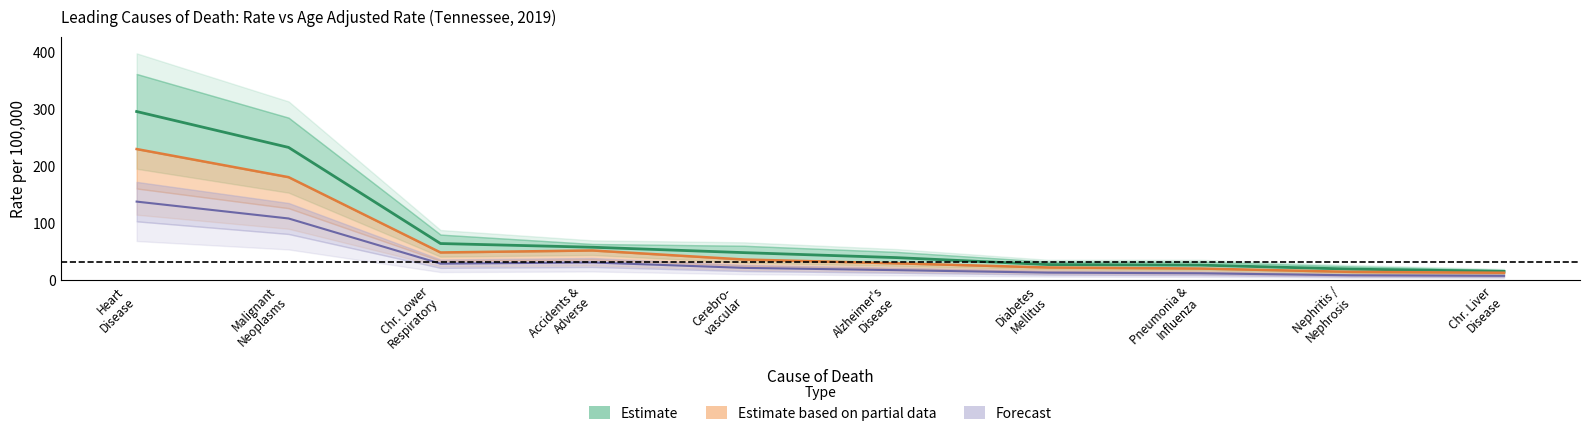

Which series has the largest range (max minus min)?

Rate (Estimate)